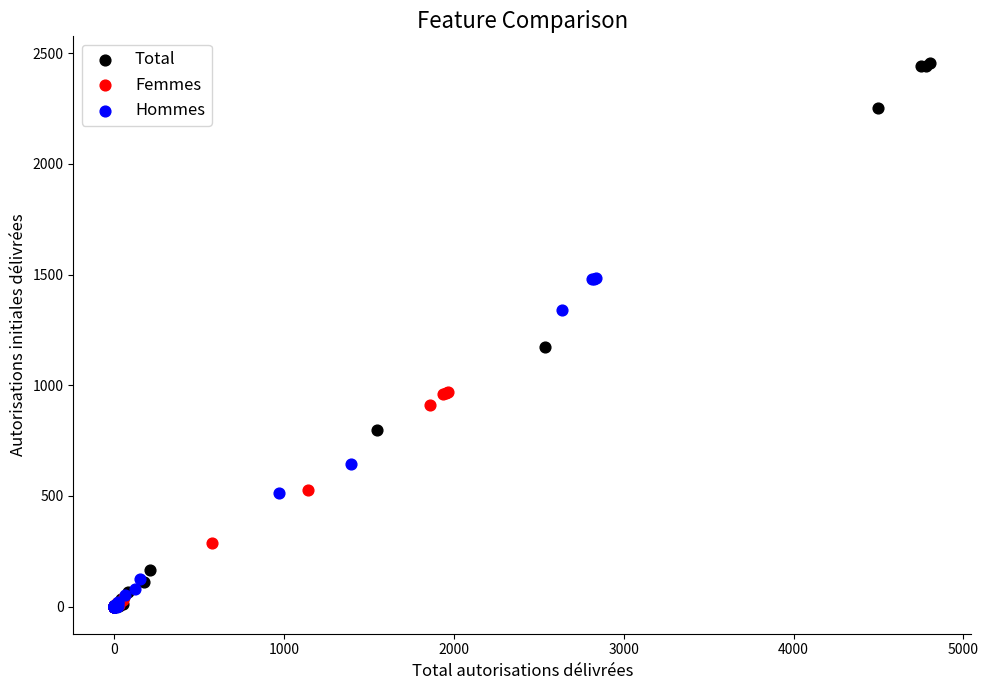

Which series contains the highest Y value?

Total